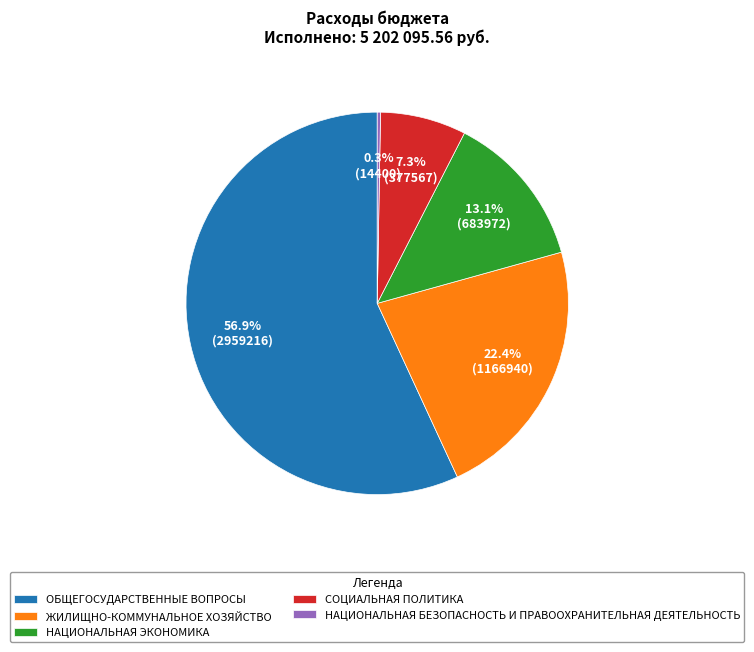

Is it true that ЖИЛИЩНО-КОММУНАЛЬНОЕ ХОЗЯЙСТВО is 15% of the pie?

False